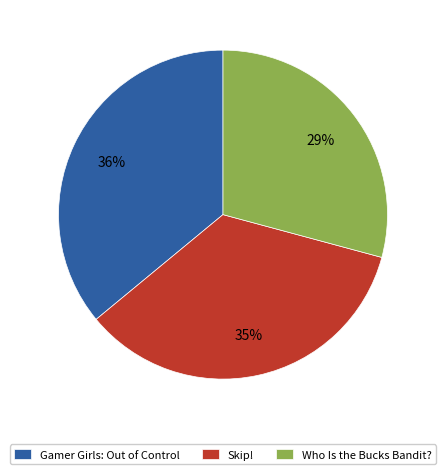

Is there any slice that represents more than half of the pie?

No